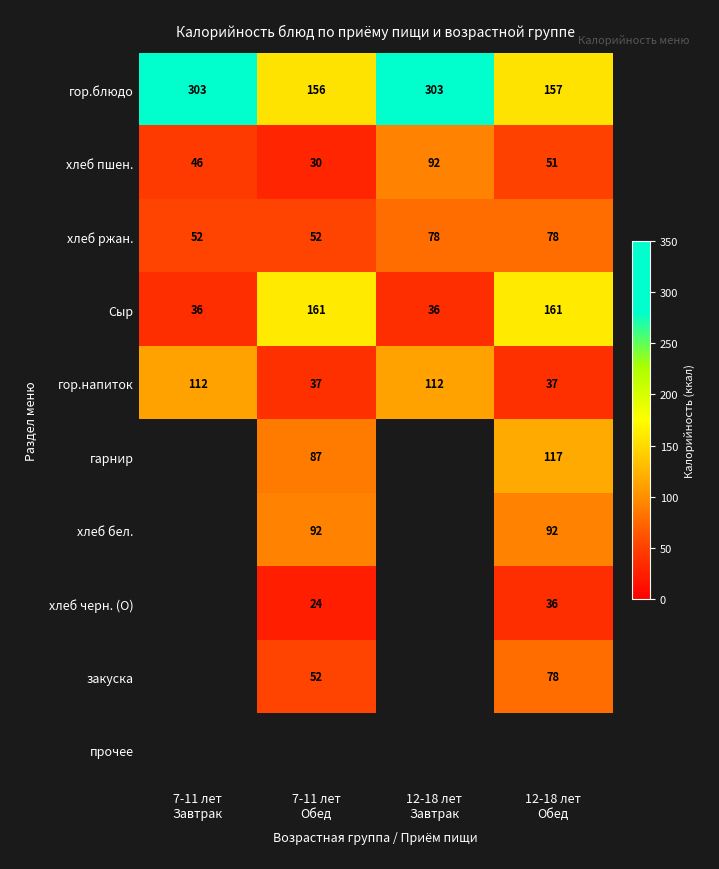

The гор.блюдо series shows 92.7 at 12-18 лет Завтрак. True or false?

False